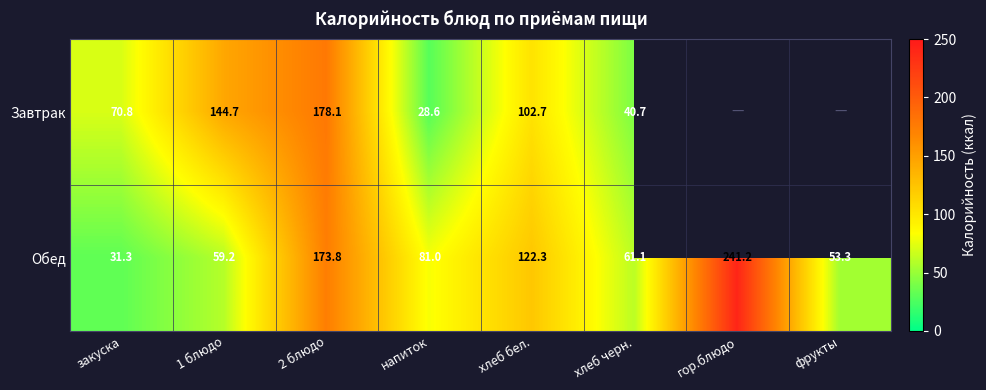

At which category is the sum across all series the highest?

2 блюдо